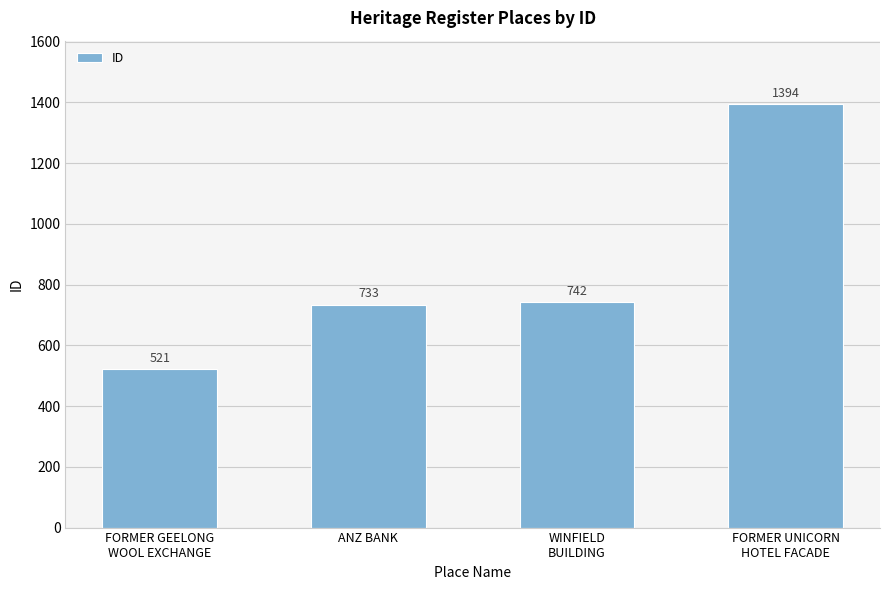

What is the average value?

848